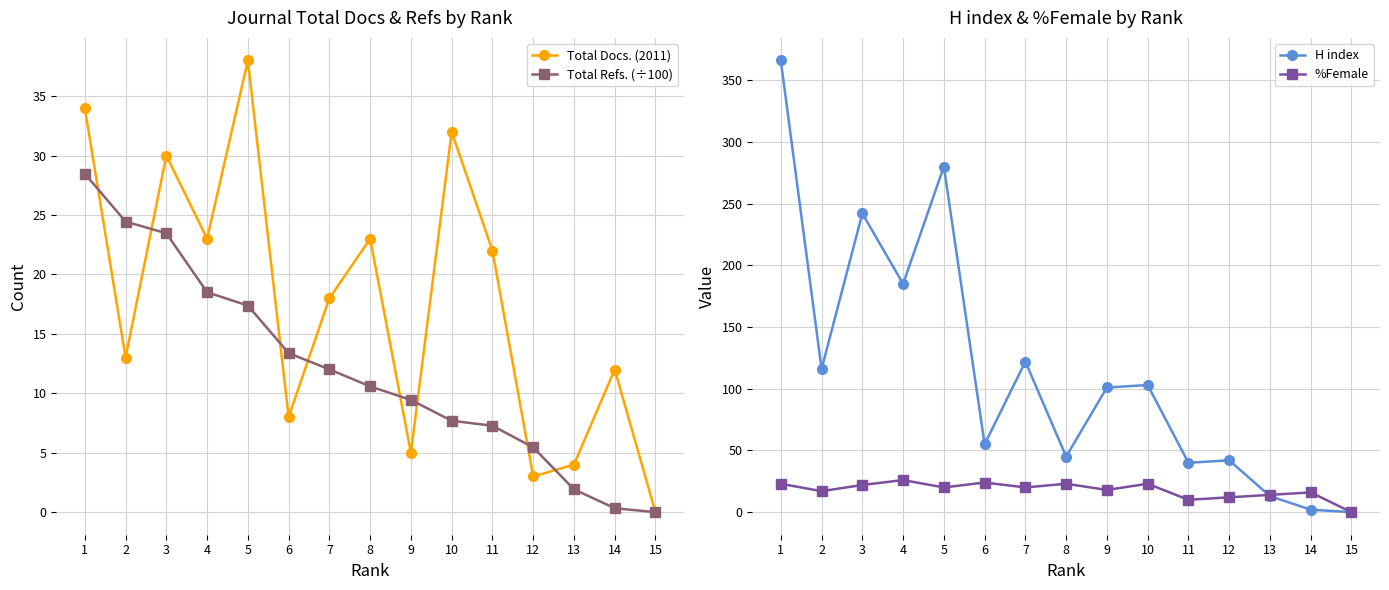

Is the value of Total Docs. (2011) at 7 greater than the value of Total Refs. (÷100) at 9?

Yes